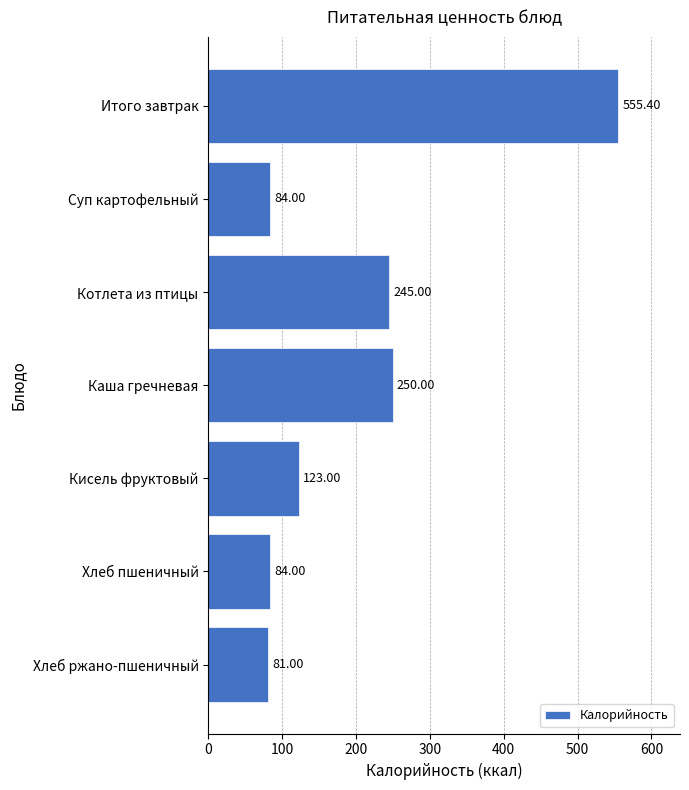

What is the label of the 2nd bar from the bottom?

Хлеб пшеничный